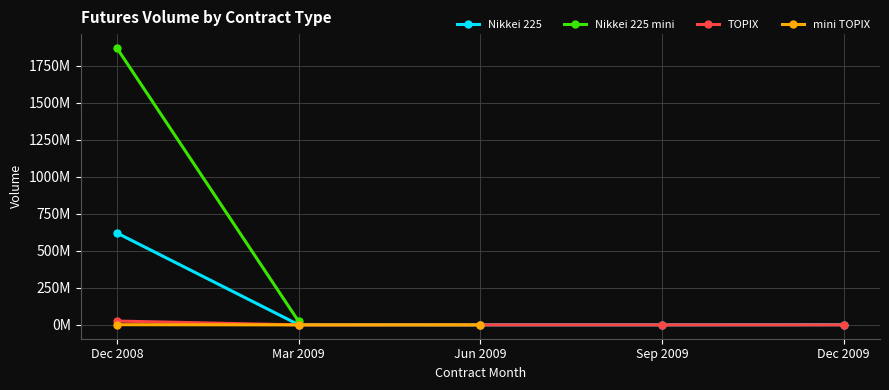

What is the value of the mini TOPIX point at the 1st from the left?

1217376.2